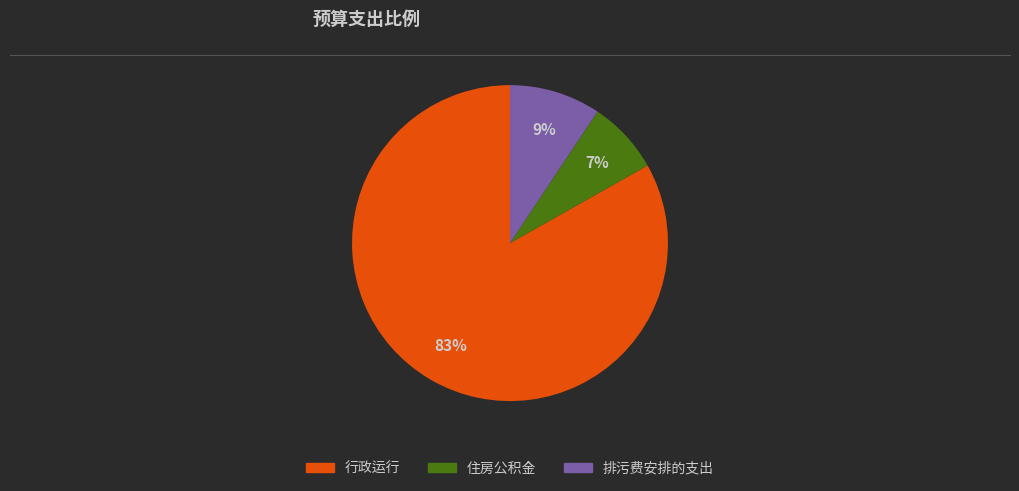

To the nearest percent, what is the average slice percentage?

33%